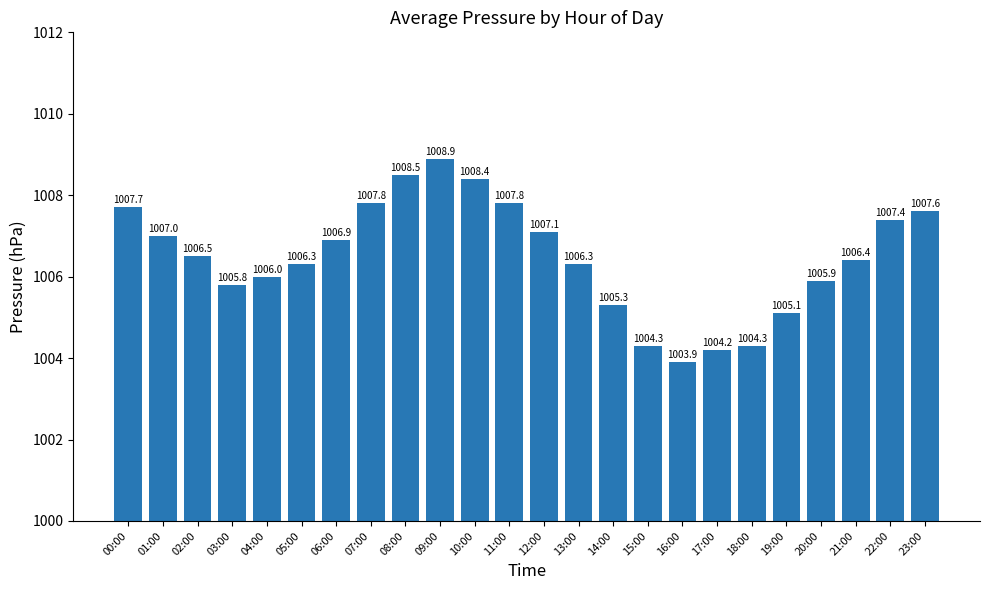

What is the average value?

1006.5